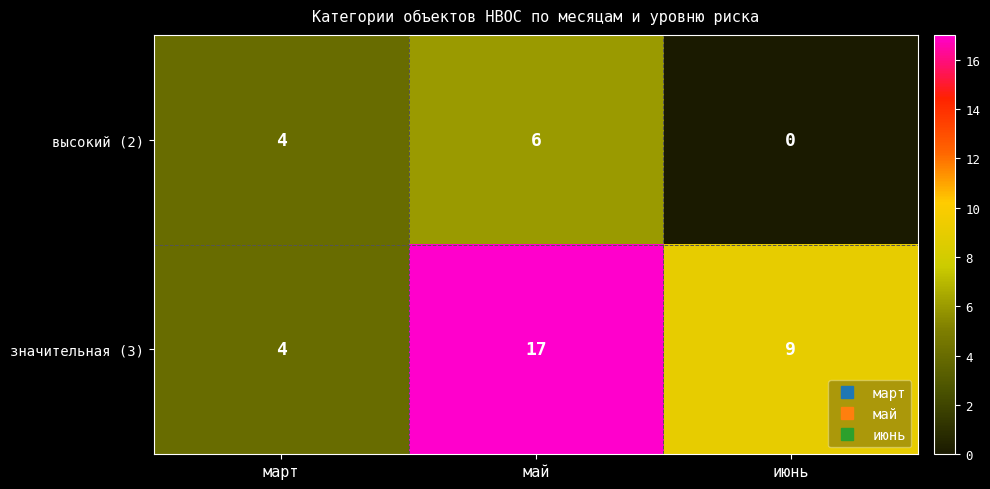

How many distinct data groups are displayed?

2